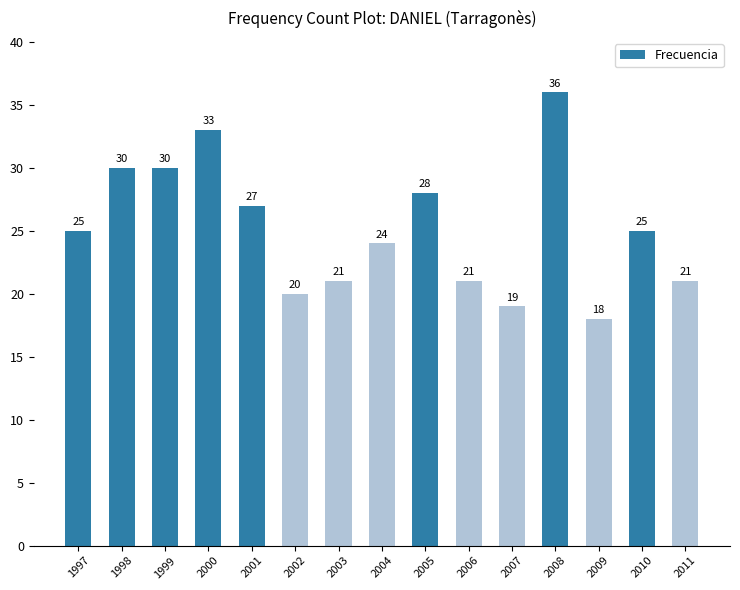

What is the difference between the values at 2009 and 2004?

6